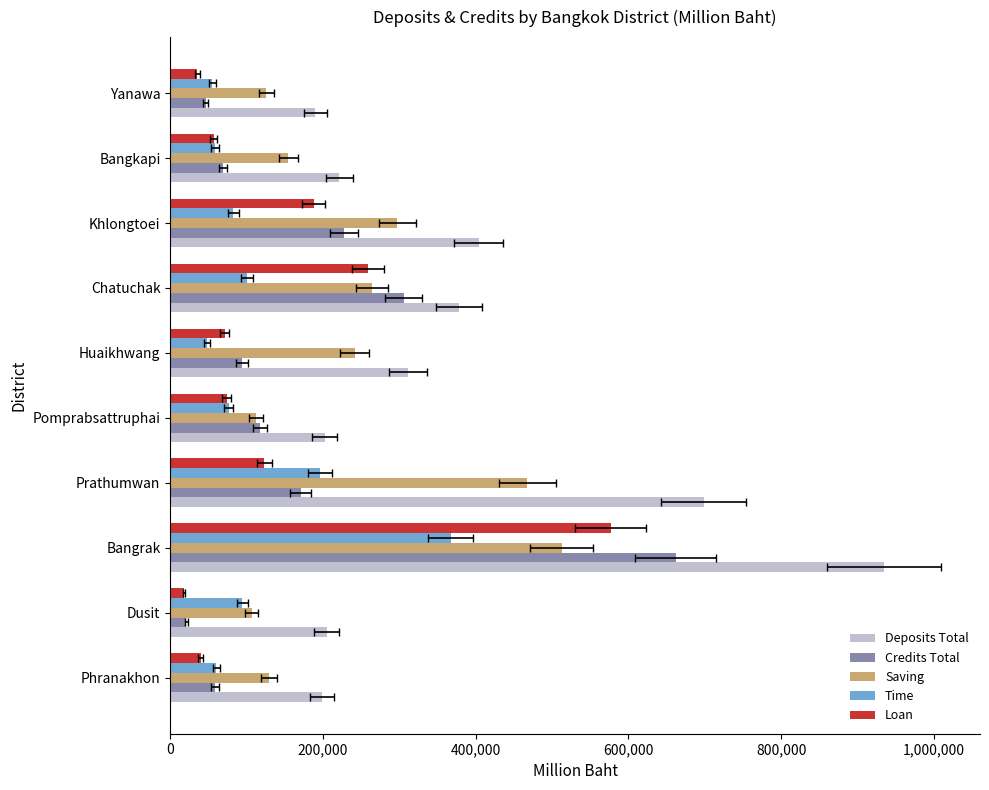

How many bars are there in each group?

5